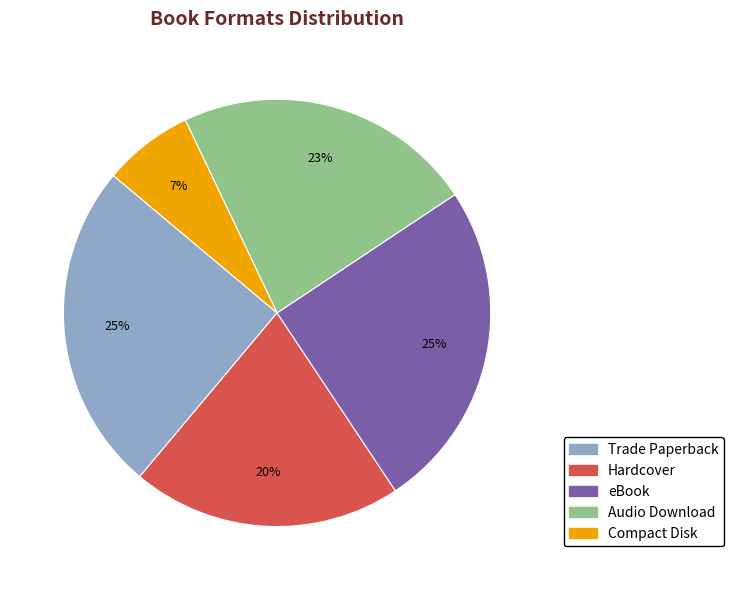

Is there a majority slice in this chart?

No